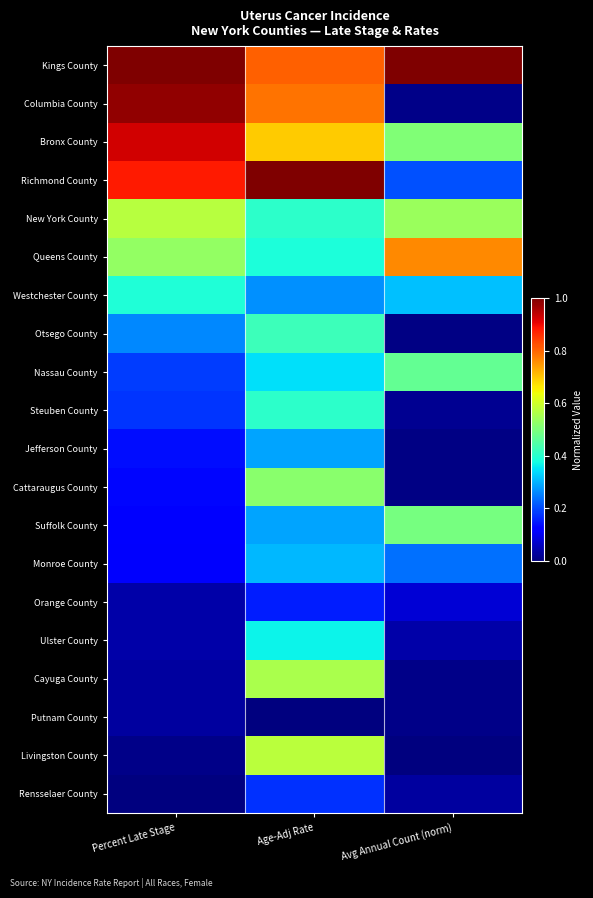

Reading left to right, what are all the values shown in this chart?

Kings County: Percent Late Stage=1.0	Age-Adj Rate=0.8	Avg Annual Count (norm)=1.0
Columbia County: Percent Late Stage=1.0	Age-Adj Rate=0.8	Avg Annual Count (norm)=0.0
Bronx County: Percent Late Stage=0.9	Age-Adj Rate=0.7	Avg Annual Count (norm)=0.5
Richmond County: Percent Late Stage=0.9	Age-Adj Rate=1.0	Avg Annual Count (norm)=0.2
New York County: Percent Late Stage=0.6	Age-Adj Rate=0.4	Avg Annual Count (norm)=0.5
Queens County: Percent Late Stage=0.5	Age-Adj Rate=0.4	Avg Annual Count (norm)=0.8
Westchester County: Percent Late Stage=0.4	Age-Adj Rate=0.3	Avg Annual Count (norm)=0.3
Otsego County: Percent Late Stage=0.3	Age-Adj Rate=0.4	Avg Annual Count (norm)=0.0
Nassau County: Percent Late Stage=0.2	Age-Adj Rate=0.3	Avg Annual Count (norm)=0.5
Steuben County: Percent Late Stage=0.2	Age-Adj Rate=0.4	Avg Annual Count (norm)=0.0
Jefferson County: Percent Late Stage=0.1	Age-Adj Rate=0.3	Avg Annual Count (norm)=0.0
Cattaraugus County: Percent Late Stage=0.1	Age-Adj Rate=0.5	Avg Annual Count (norm)=0.0
Suffolk County: Percent Late Stage=0.1	Age-Adj Rate=0.3	Avg Annual Count (norm)=0.5
Monroe County: Percent Late Stage=0.1	Age-Adj Rate=0.3	Avg Annual Count (norm)=0.2
Orange County: Percent Late Stage=0.0	Age-Adj Rate=0.2	Avg Annual Count (norm)=0.1
Ulster County: Percent Late Stage=0.0	Age-Adj Rate=0.4	Avg Annual Count (norm)=0.0
Cayuga County: Percent Late Stage=0.0	Age-Adj Rate=0.6	Avg Annual Count (norm)=0.0
Putnam County: Percent Late Stage=0.0	Age-Adj Rate=0.0	Avg Annual Count (norm)=0.0
Livingston County: Percent Late Stage=0.0	Age-Adj Rate=0.6	Avg Annual Count (norm)=0.0
Rensselaer County: Percent Late Stage=0.0	Age-Adj Rate=0.2	Avg Annual Count (norm)=0.0